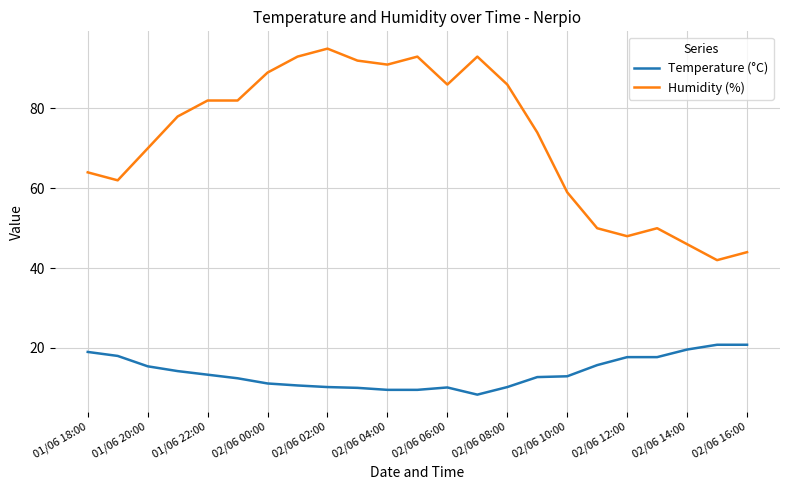

Which series has the widest spread of values?

Humidity (%)